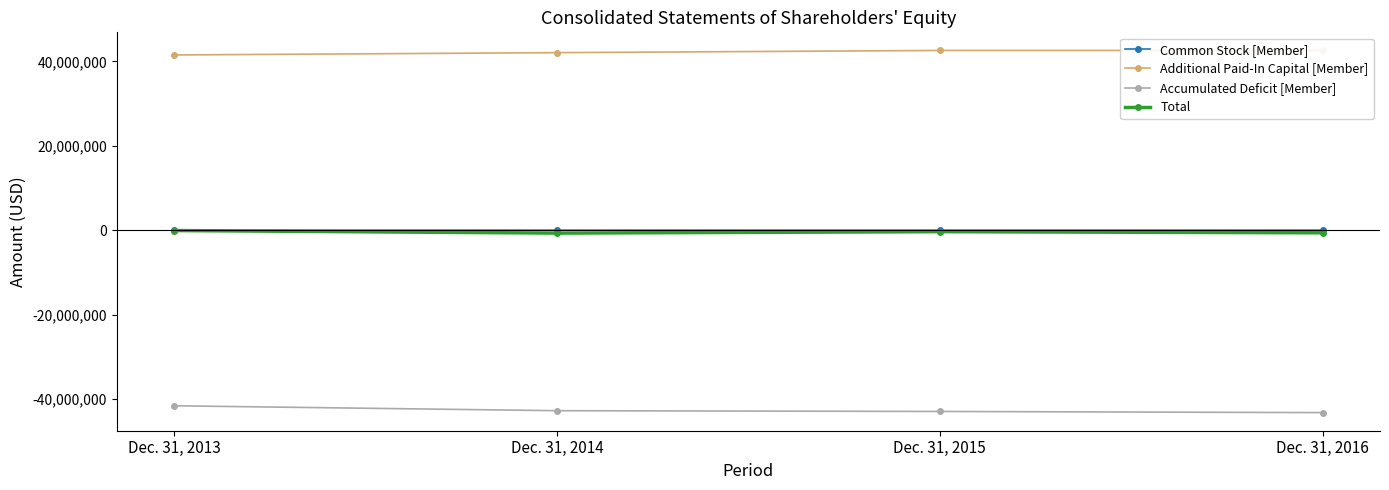

List the labels in order of Total value, smallest first.

Dec. 31, 2014, Dec. 31, 2016, Dec. 31, 2015, Dec. 31, 2013